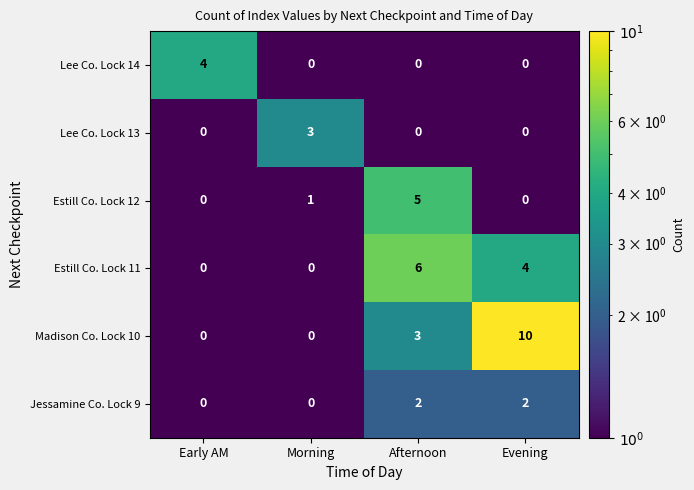

What is the sum of the Lee Co. Lock 14 values at Early AM and Afternoon?

4